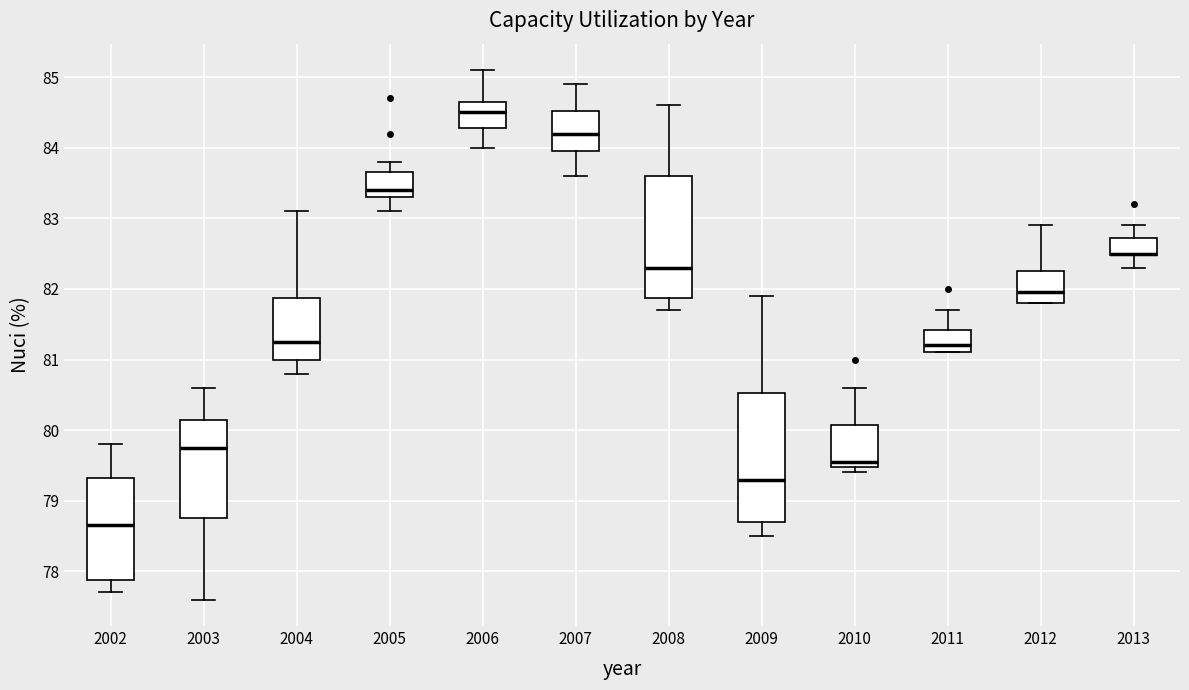

Reading left to right, transcribe this box plot: for each box, give where its median line is, the range the box spans, and where its two whiskers end, as read against the y-axis. The values are not printed on the chart, so give them approximately, as read against the axis.

2002: median 78.7, box 77.9 to 79.3, whiskers 77.7 to 79.8
2003: median 79.8, box 78.8 to 80.2, whiskers 77.6 to 80.6
2004: median 81.3, box 81.0 to 81.9, whiskers 80.8 to 83.1
2005: median 83.4, box 83.3 to 83.7, whiskers 83.1 to 83.8
2006: median 84.5, box 84.3 to 84.7, whiskers 84.0 to 85.1
2007: median 84.2, box 84.0 to 84.5, whiskers 83.6 to 84.9
2008: median 82.3, box 81.9 to 83.6, whiskers 81.7 to 84.6
2009: median 79.3, box 78.7 to 80.5, whiskers 78.5 to 81.9
2010: median 79.6, box 79.5 to 80.1, whiskers 79.4 to 80.6
2011: median 81.2, box 81.1 to 81.4, whiskers 81.1 to 81.7
2012: median 82.0, box 81.8 to 82.3, whiskers 81.8 to 82.9
2013: median 82.5 (drawn on the box's lower edge), box 82.5 to 82.7, whiskers 82.3 to 82.9